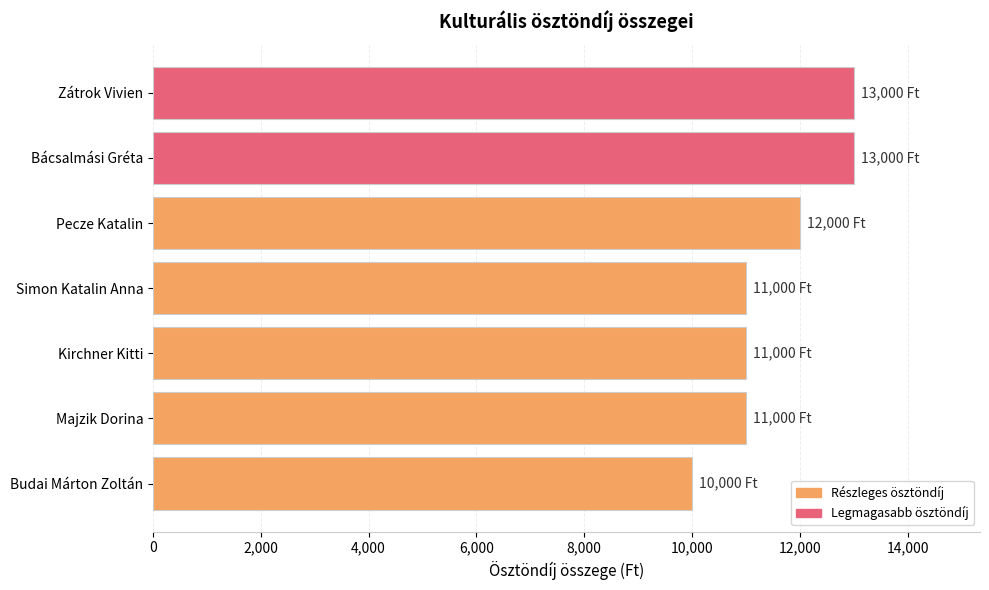

Reading top to bottom, list all the values displayed in this chart.

13000	13000	12000	11000	11000	11000	10000